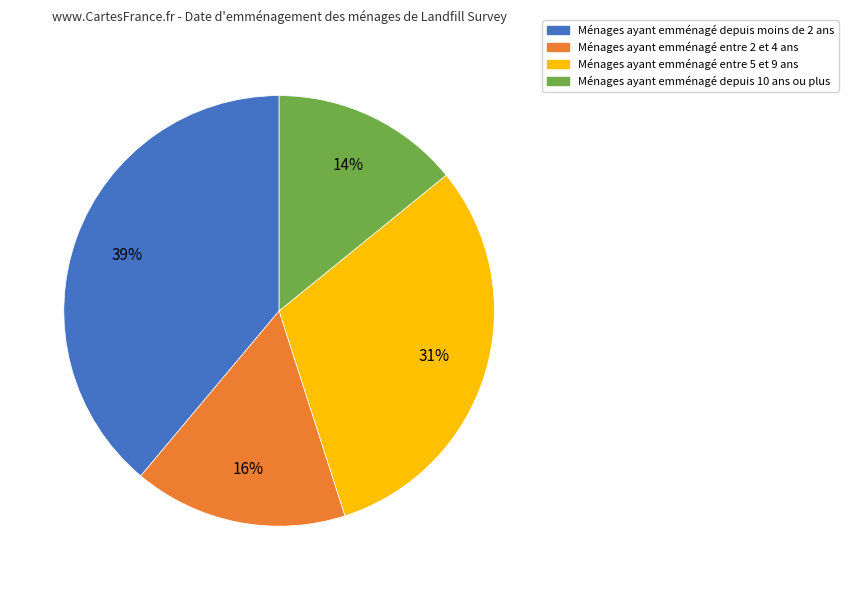

Is there any slice that represents more than half of the pie?

No